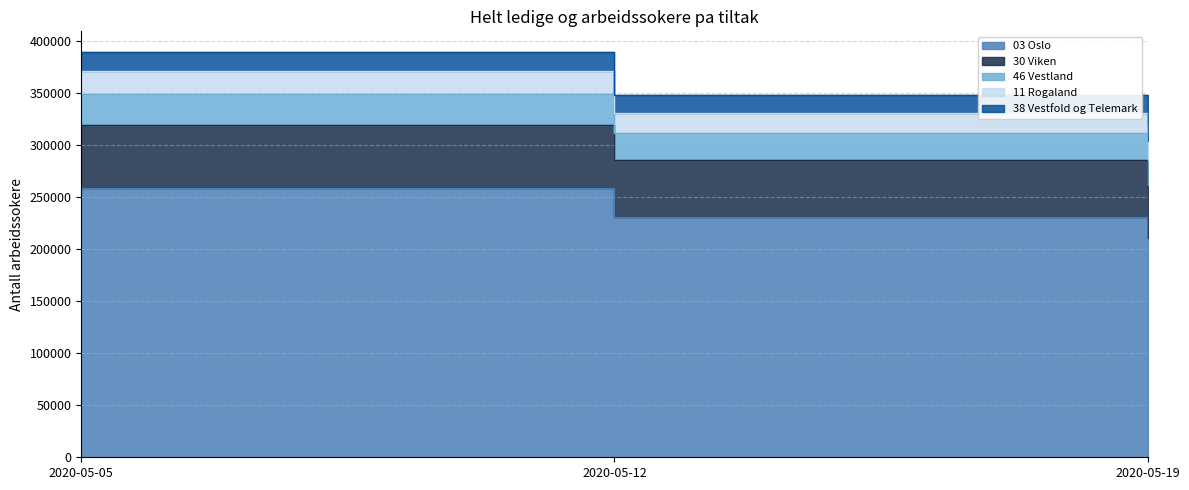

The 38 Vestfold og Telemark series shows 285324 at 2020-05-12. True or false?

True